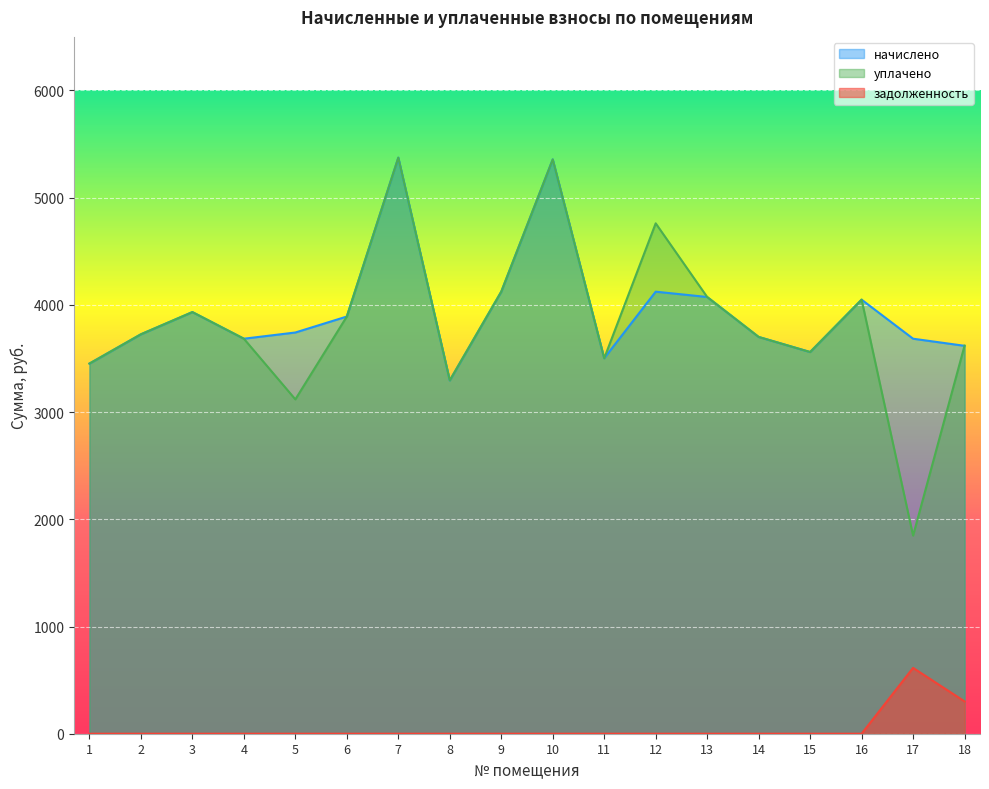

List the series in order of their peak value, lowest first.

задолженность, начислено, уплачено